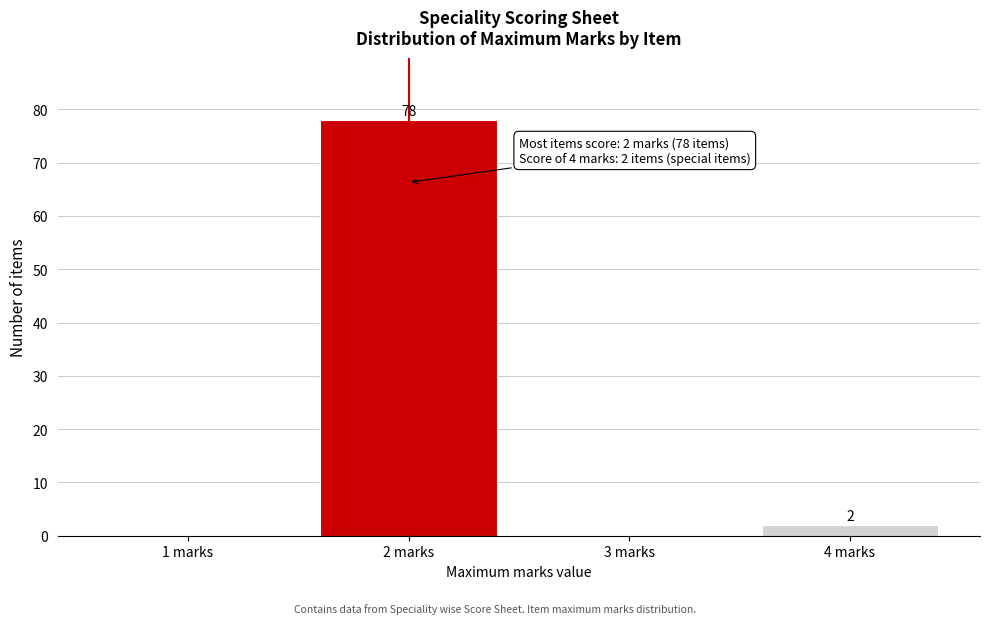

Reading left to right, what are all the values shown in this chart?

1 marks=0	2 marks=78	3 marks=0	4 marks=2